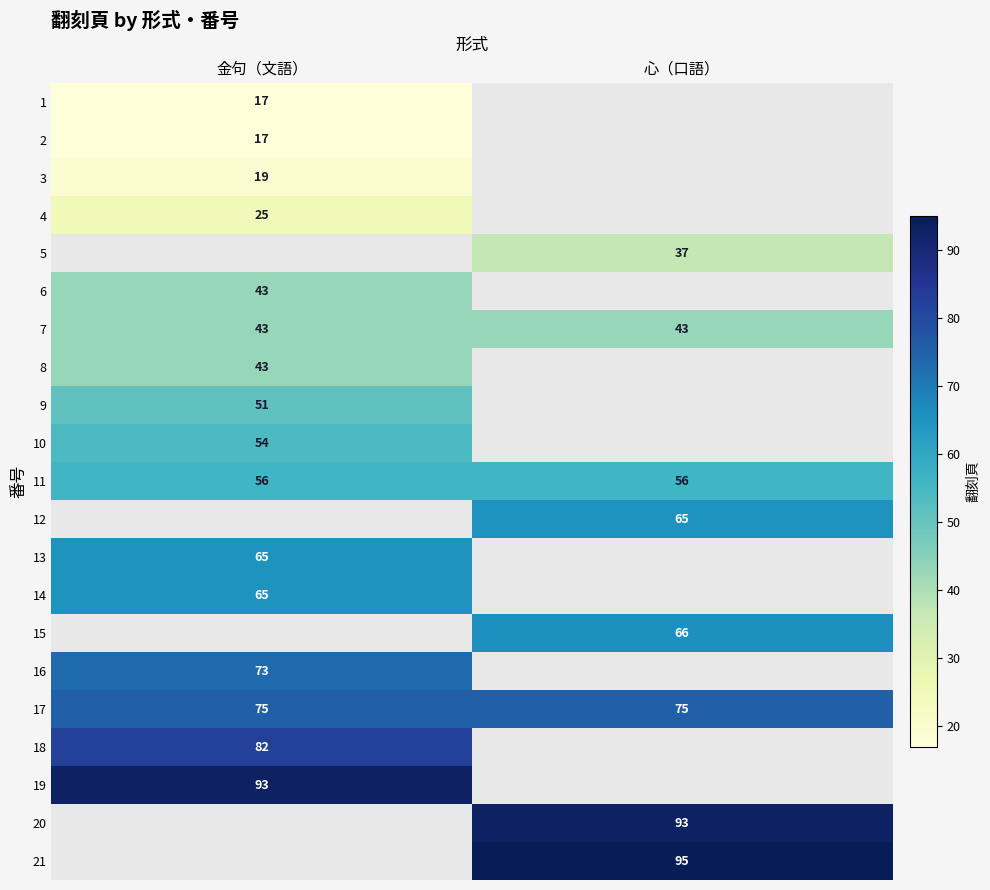

True or false: 3 has a value of 19 at 金句（文語）.

True